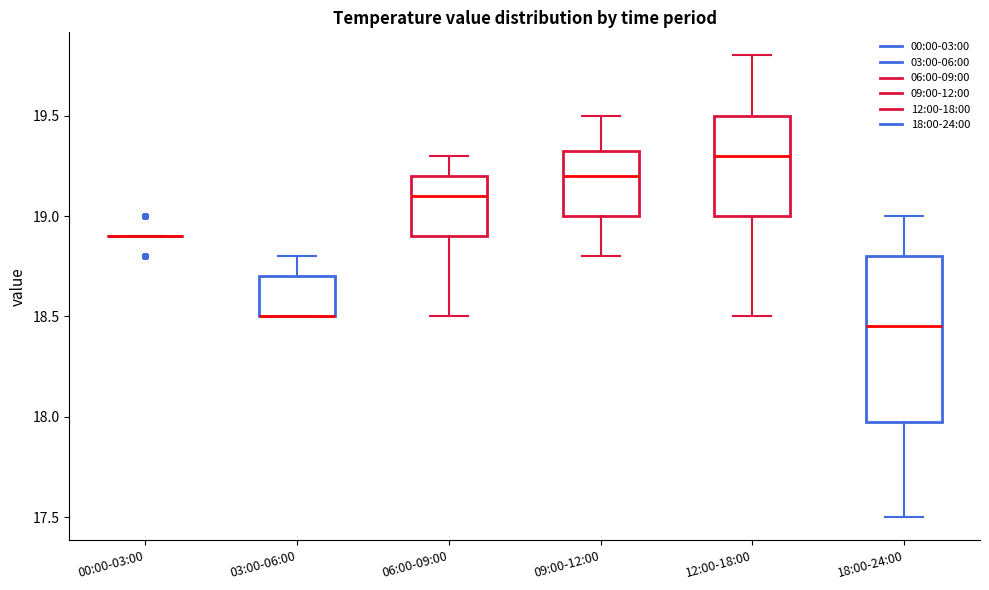

Comparing the boxes themselves (not the whiskers), which one is the tallest?

18:00-24:00